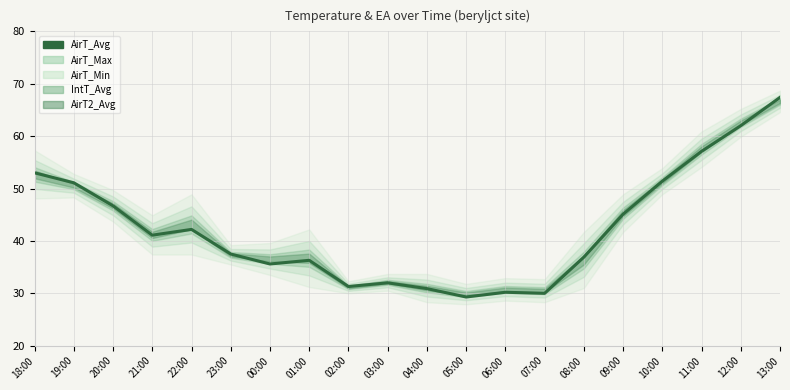

Which label corresponds to the smallest value in the chart?

05:00